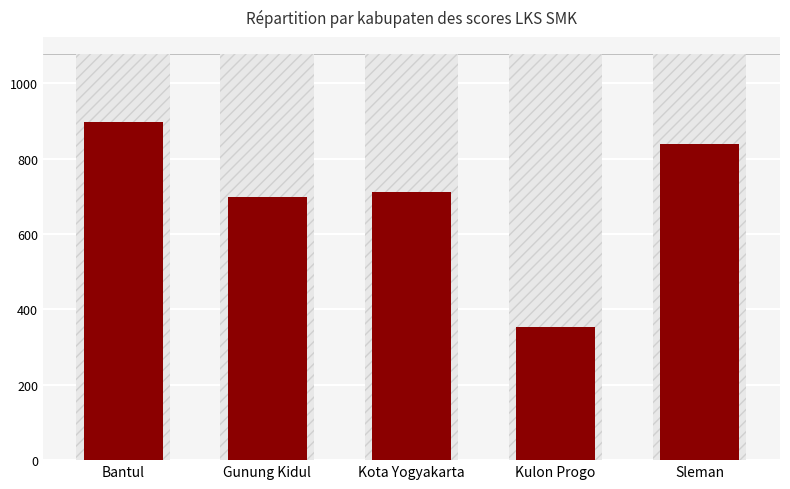

How many values are below 712?

2